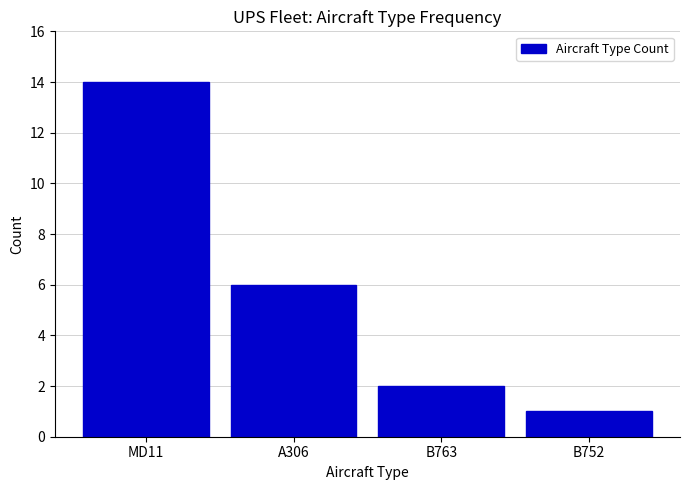

Reading left to right, transcribe all the data shown in this chart.

MD11=14	A306=6	B763=2	B752=1